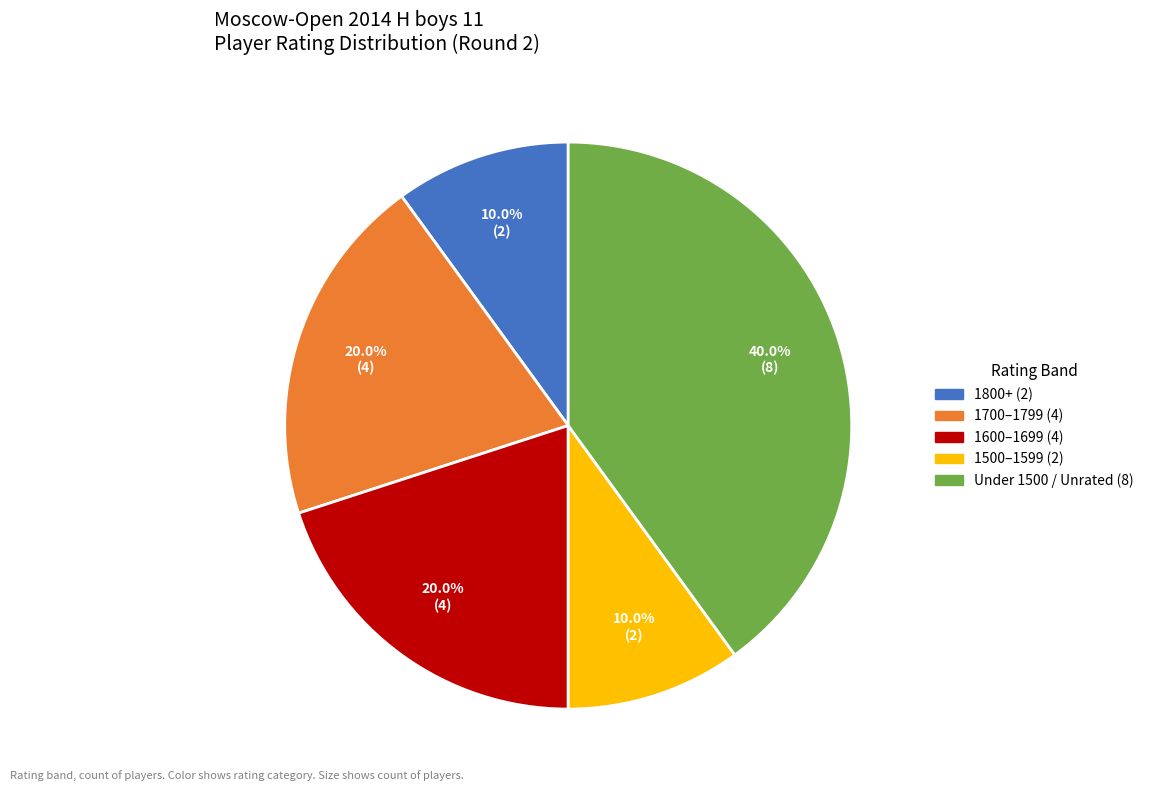

Does any single category account for the majority?

No